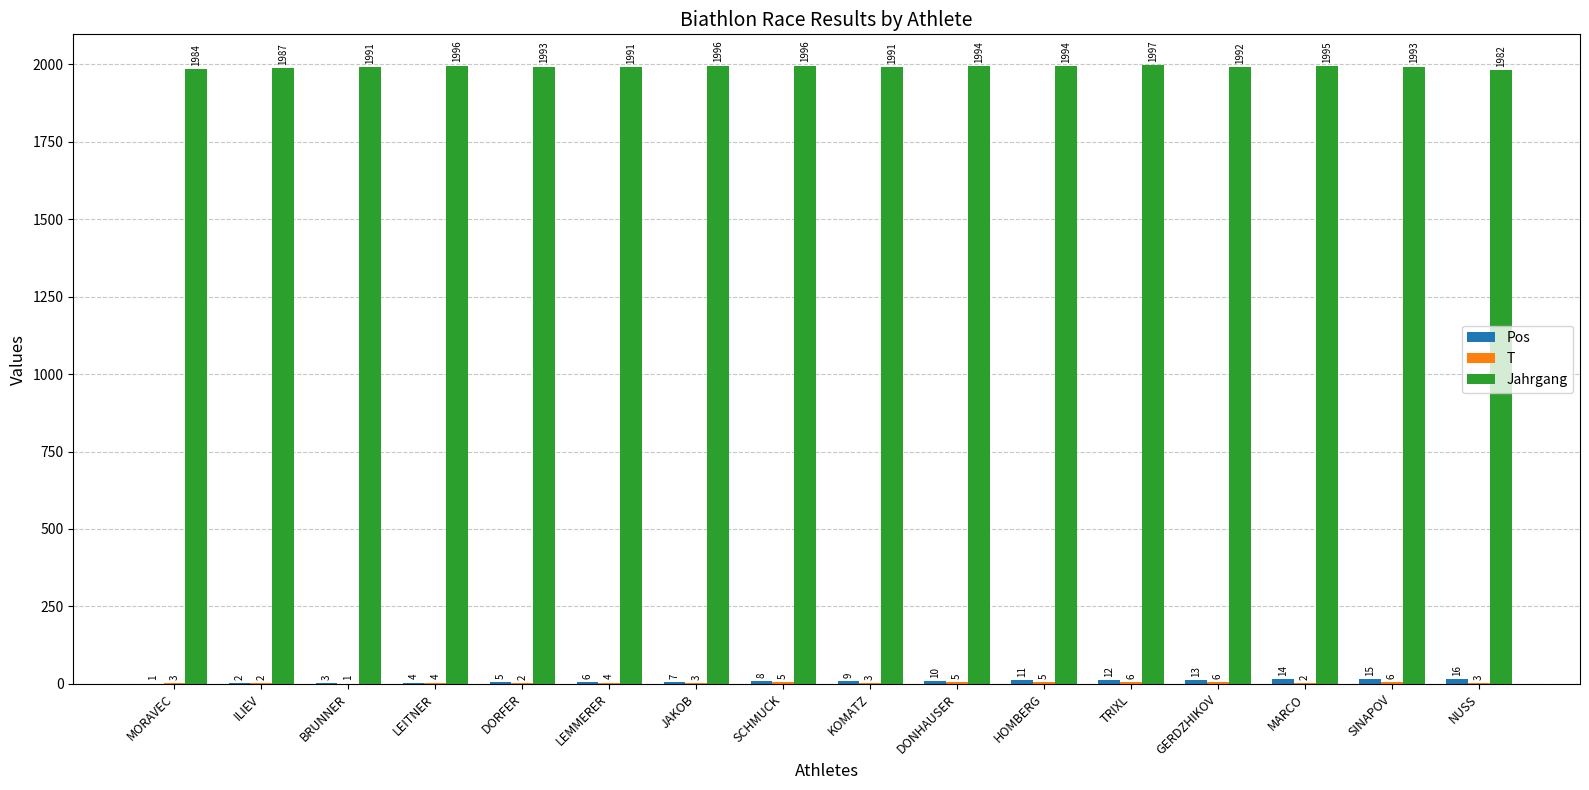

What is the sum of the Jahrgang values at DONHAUSER and LEMMERER?

3985